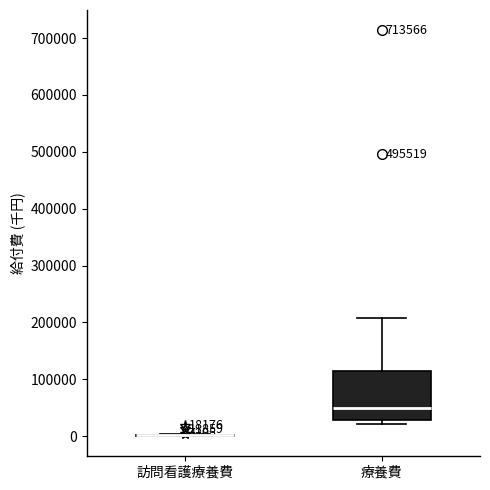

Comparing the boxes themselves (not the whiskers), which one is the tallest?

療養費